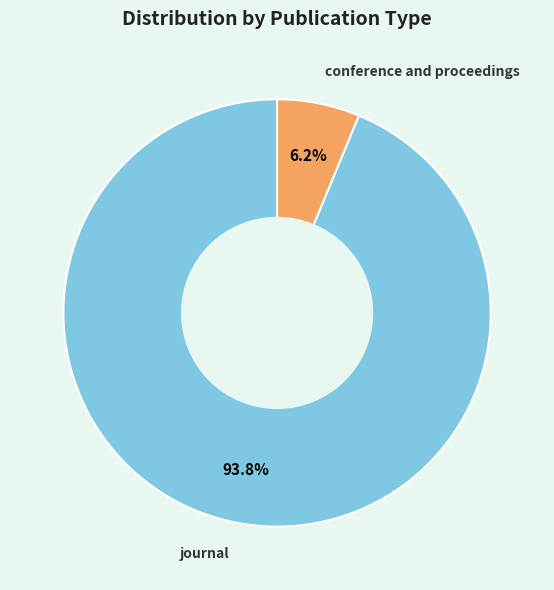

To the nearest percent, what portion does journal represent?

94%